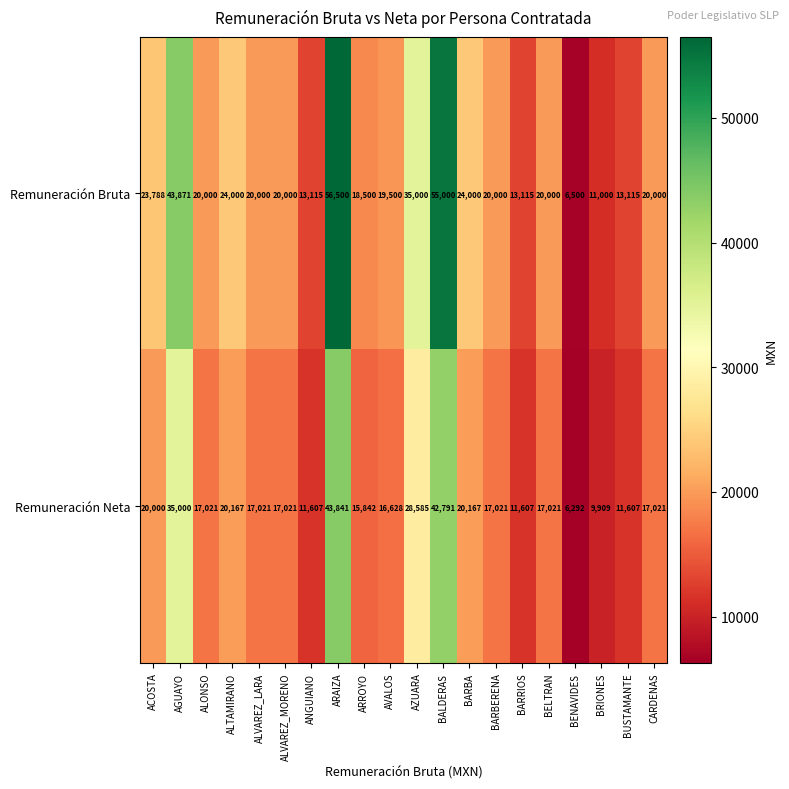

List the series in order of their overall mean, highest first.

Remuneración Bruta, Remuneración Neta